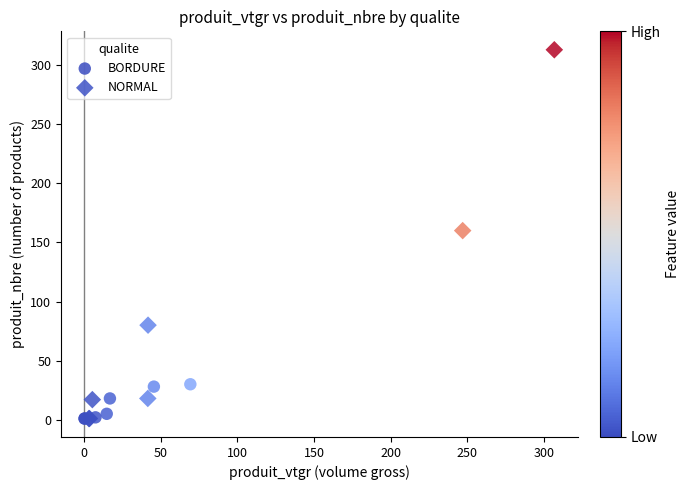

Which series contains the highest Y value?

NORMAL